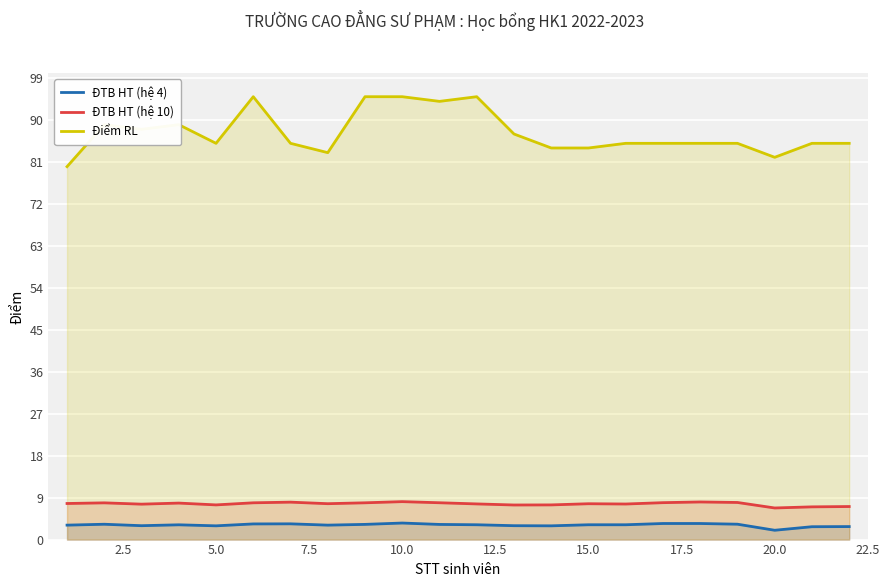

Which series has the widest spread of values?

Điểm RL